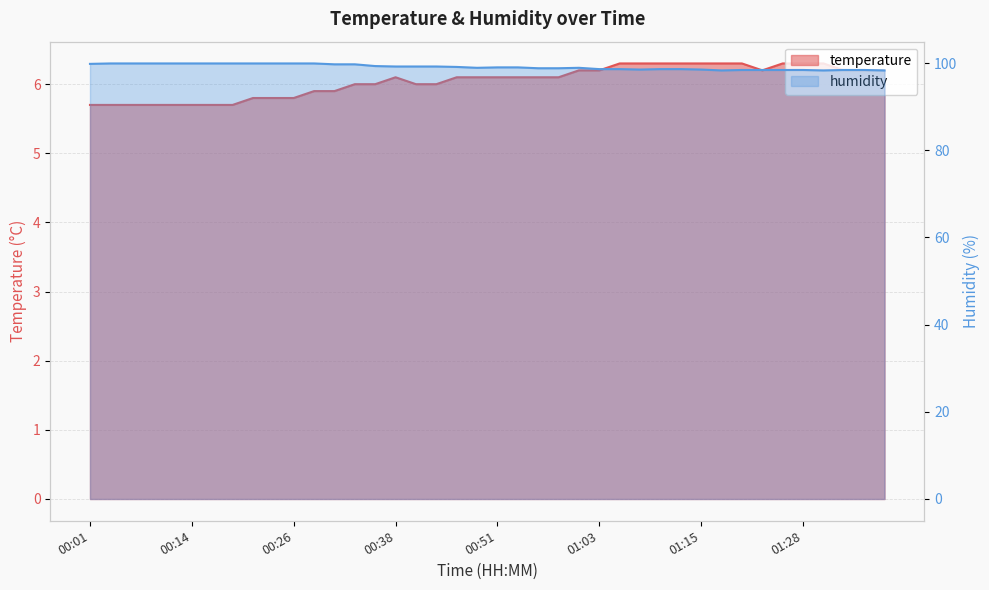

True or false: humidity and temperature cross at least once.

False